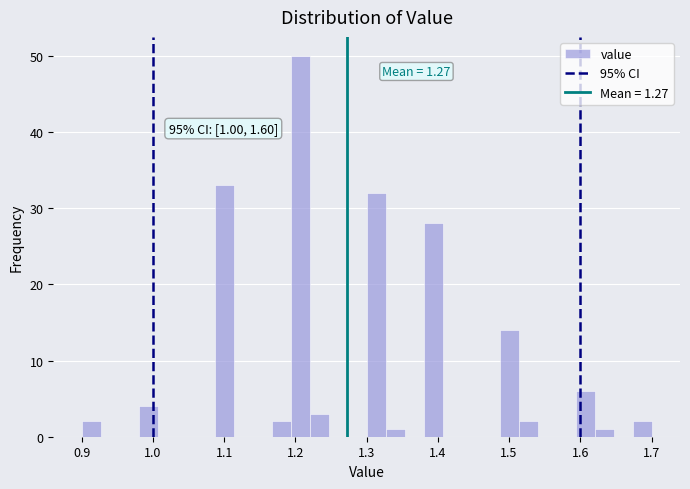

Read against the x-axis, roughly where is the centre of the tallest bar?

1.21